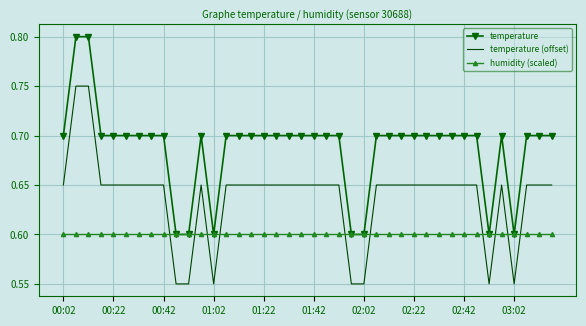

True or false: temperature (offset) and temperature cross at least once.

False